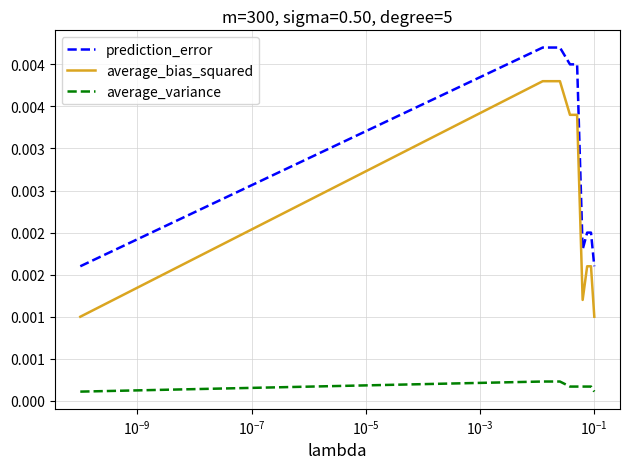

Is this an area chart (filled region under the line)?

No